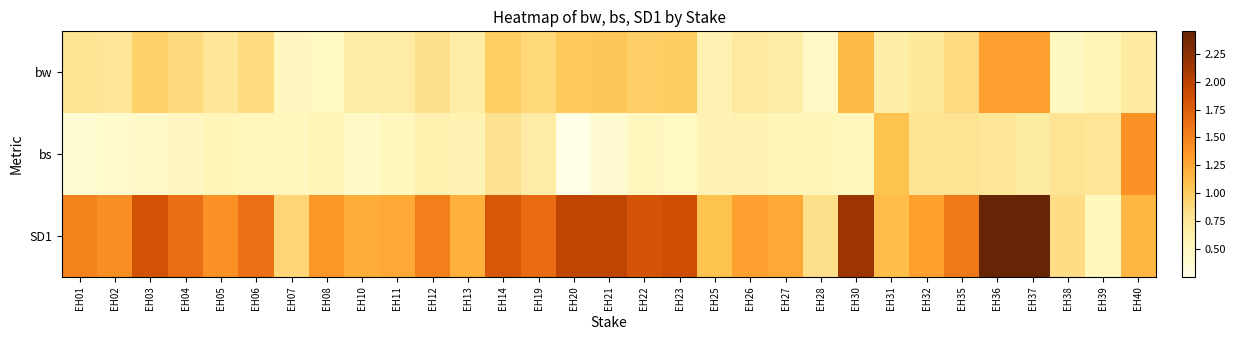

At which category does the chart reach its minimum across all series?

EH20